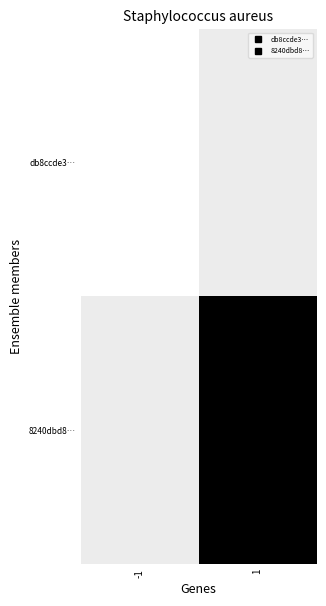

What is the total value across all series at -1?

0.1